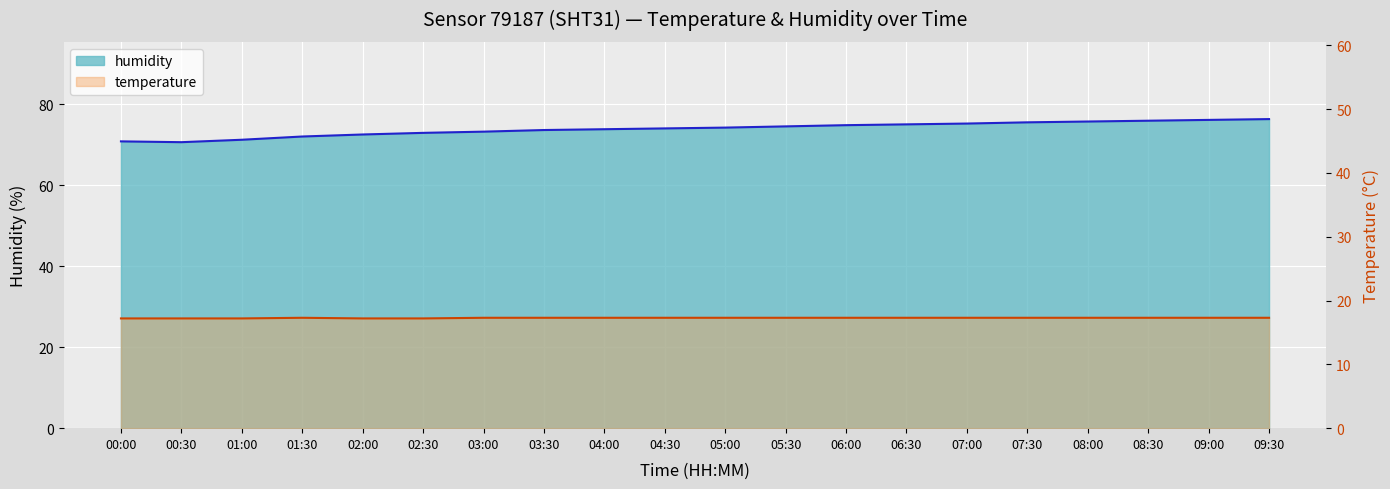

What is the difference between the maximum and second lowest values in the humidity series?

5.5